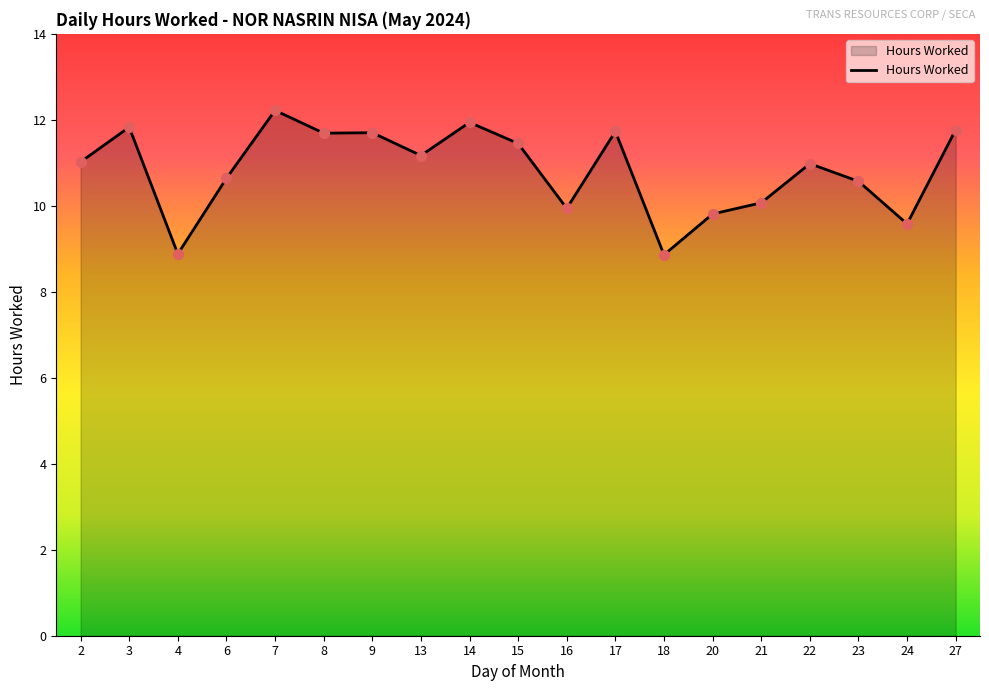

What is the change in value from 17 to 18?

-2.9